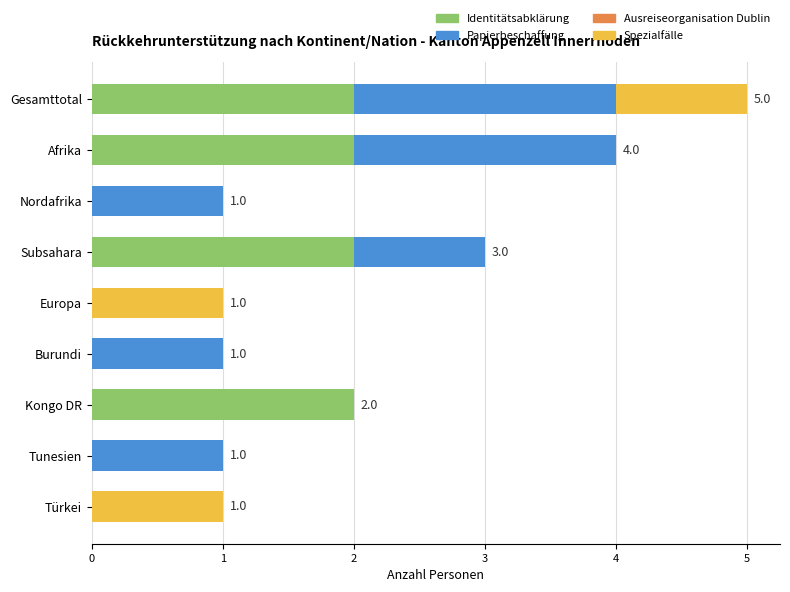

The Identitätsabklärung series shows 1 at Nordafrika. True or false?

False